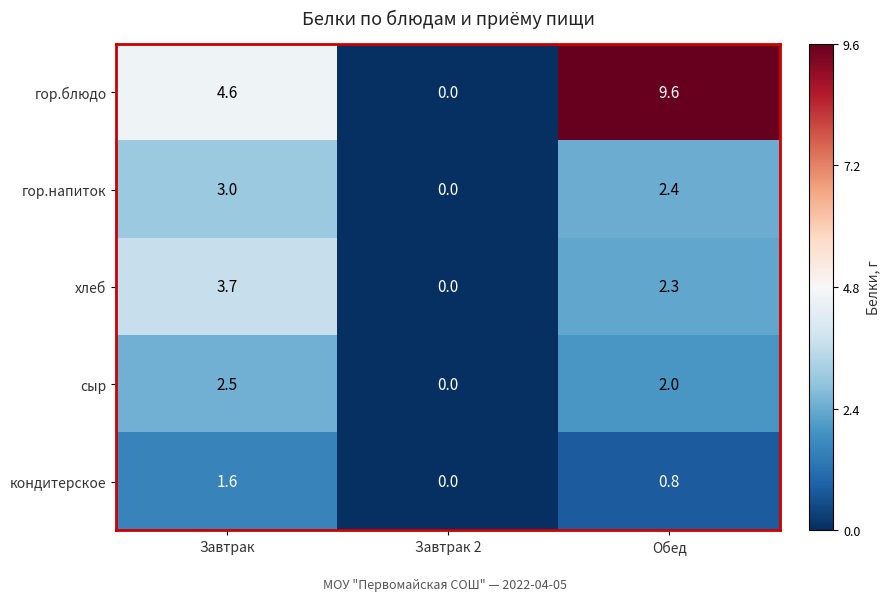

How many distinct data groups are displayed?

5